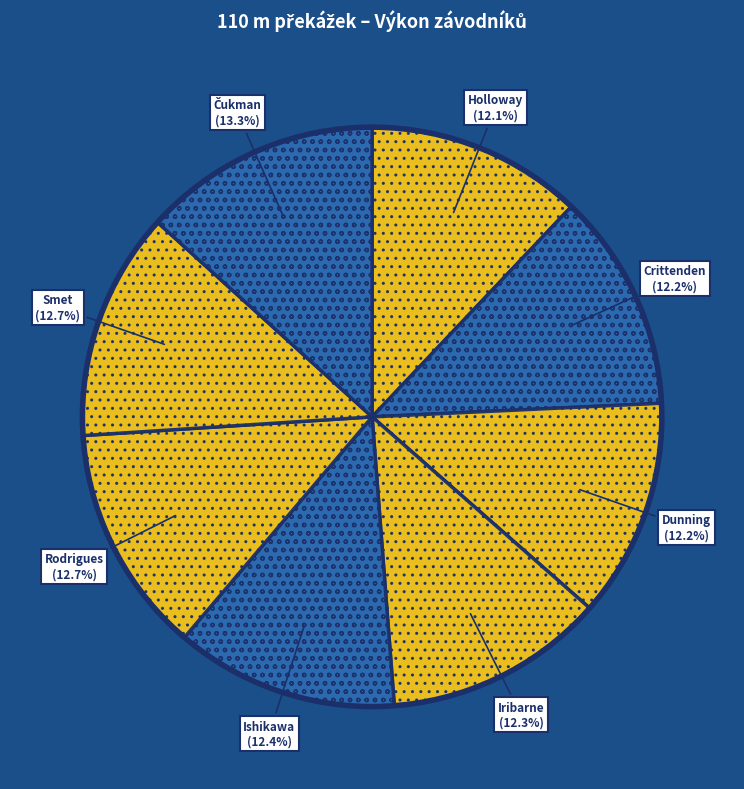

How many slices are in this pie chart?

8